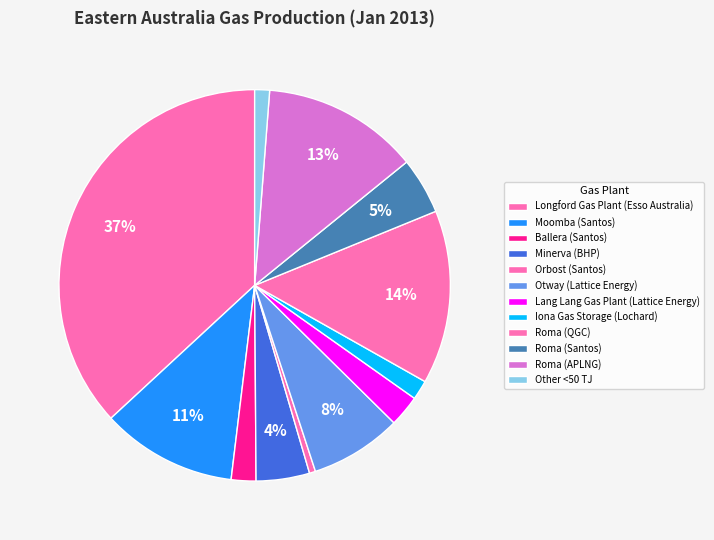

Is Orbost (Santos) the majority of the pie?

No